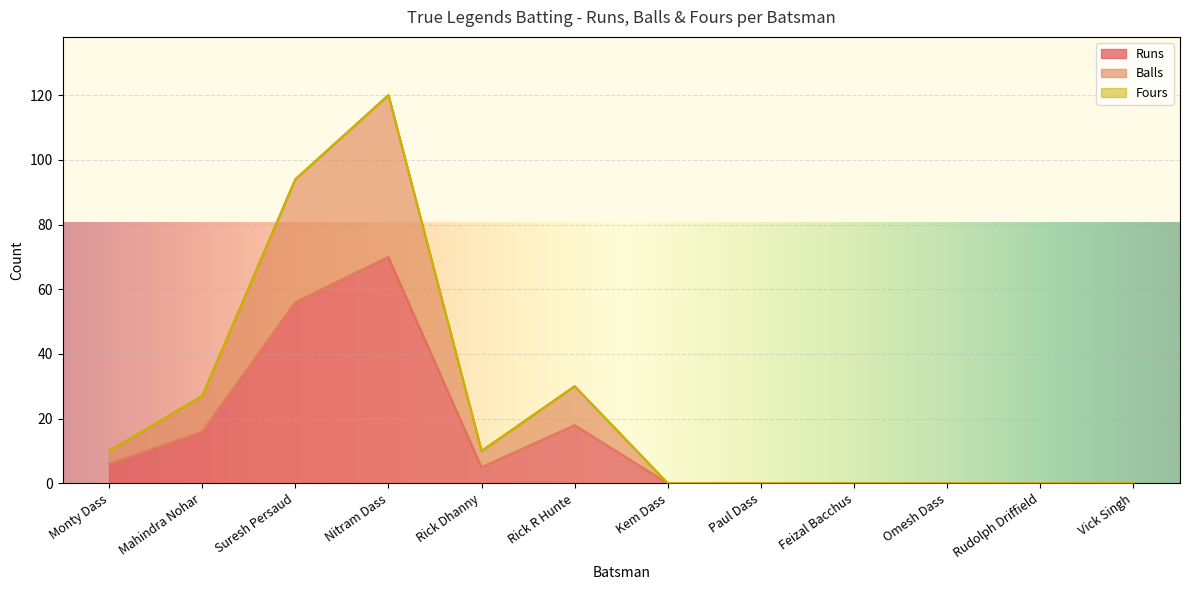

At which category does Runs reach its first local valley?

Rick Dhanny